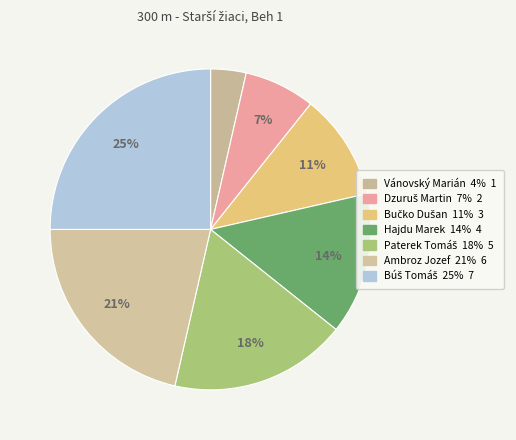

What is the ratio of the value at Bučko Dušan to the value at Hajdu Marek?

0.8